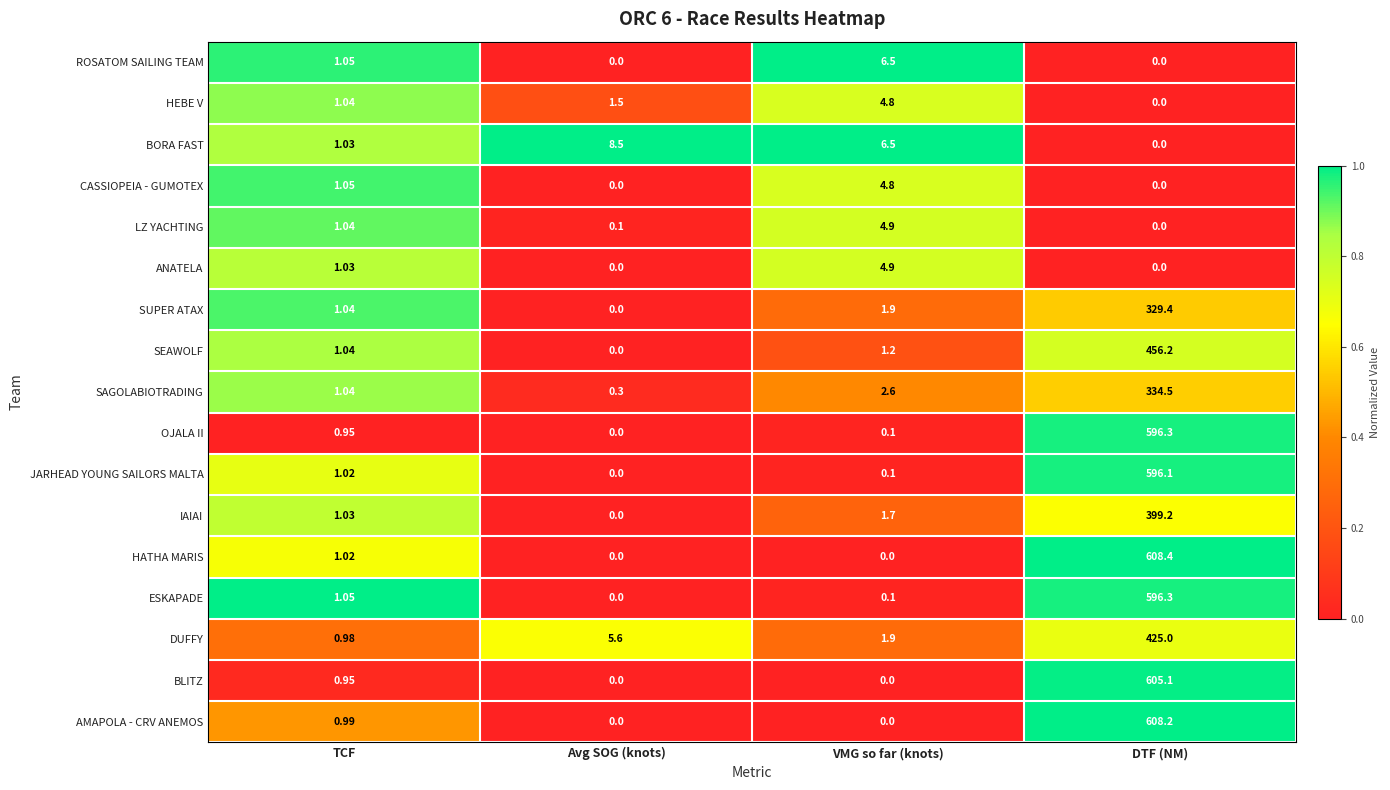

Where is LZ YACHTING nearest to the value 2?

TCF